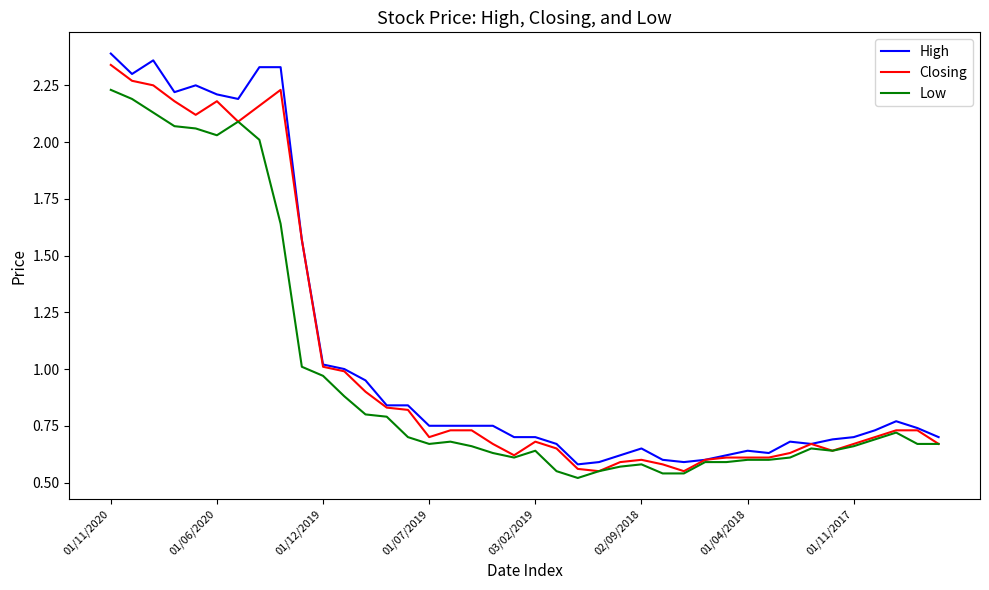

Which series has the largest range (max minus min)?

High